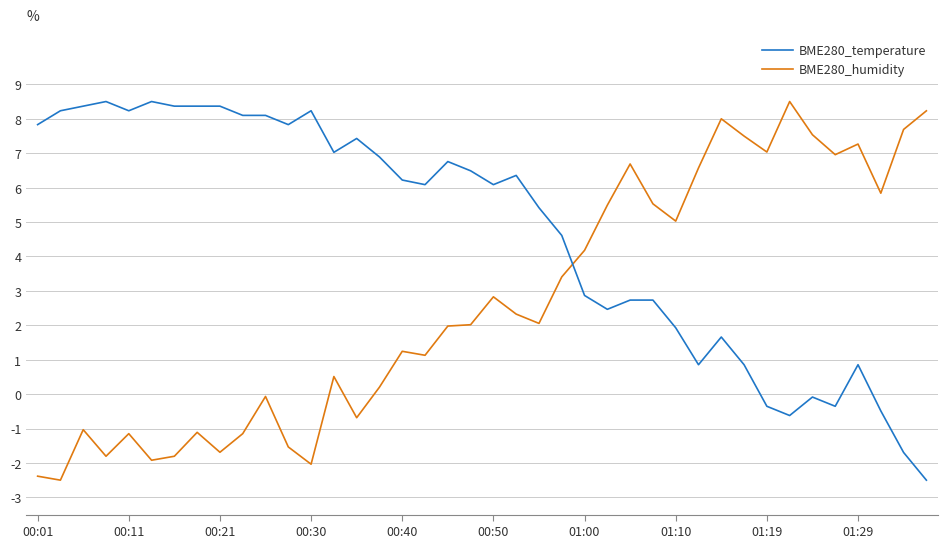

Which series has the largest total across all categories?

BME280_temperature